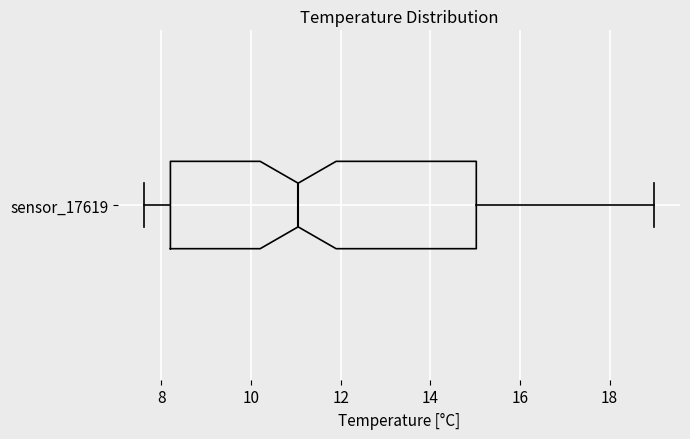

Where does the left whisker of the box for sensor_17619 end on the x-axis? The values are not printed on the chart, so give them approximately, as read against the axis.

7.6